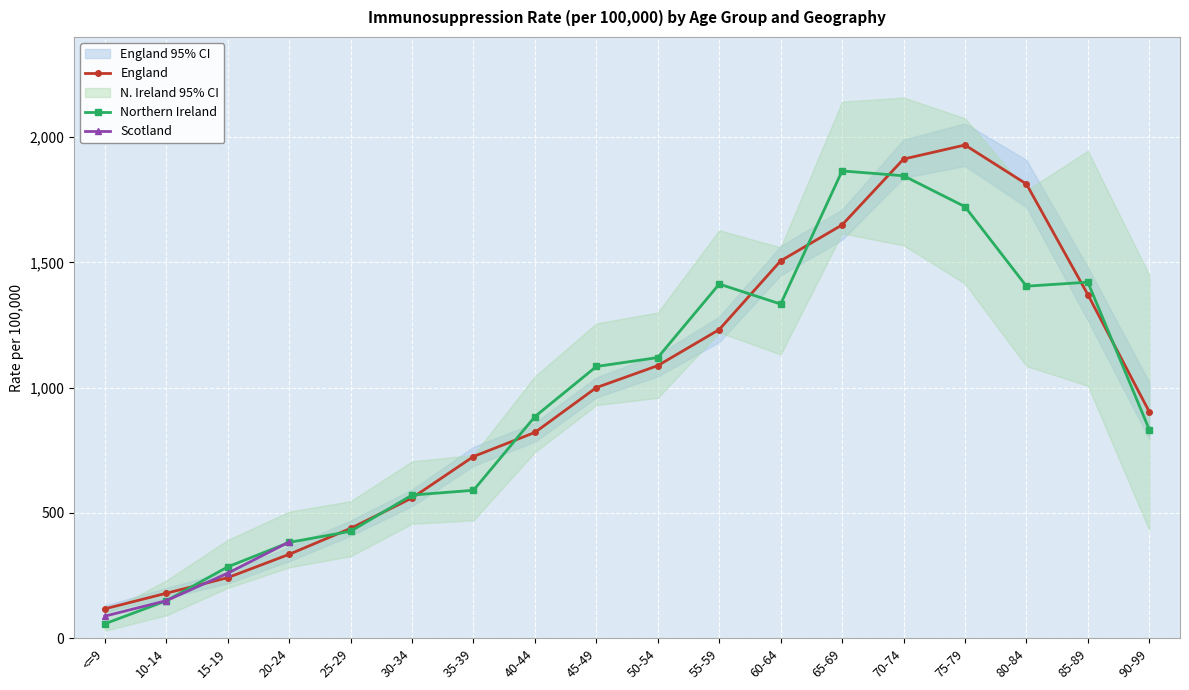

At which category does England reach its first local peak?

75-79